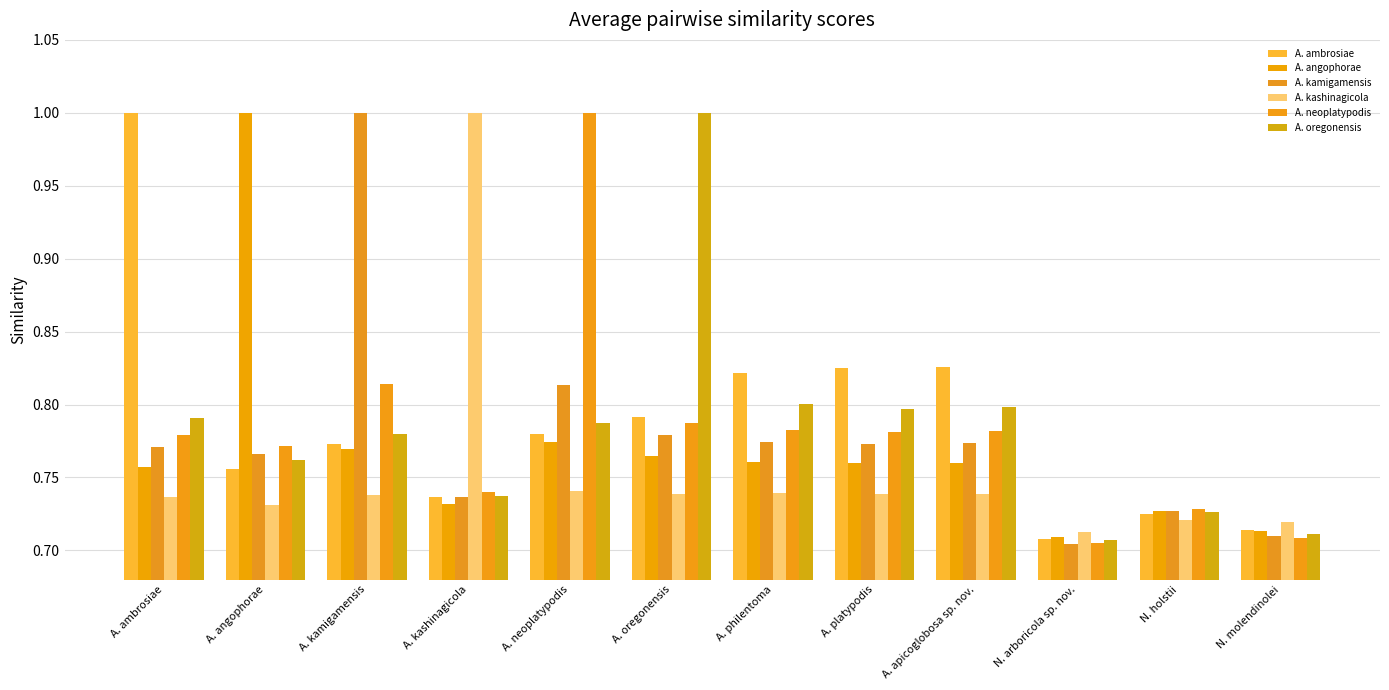

What is the approximate value of A. oregonensis at N. molendinolei?

0.7